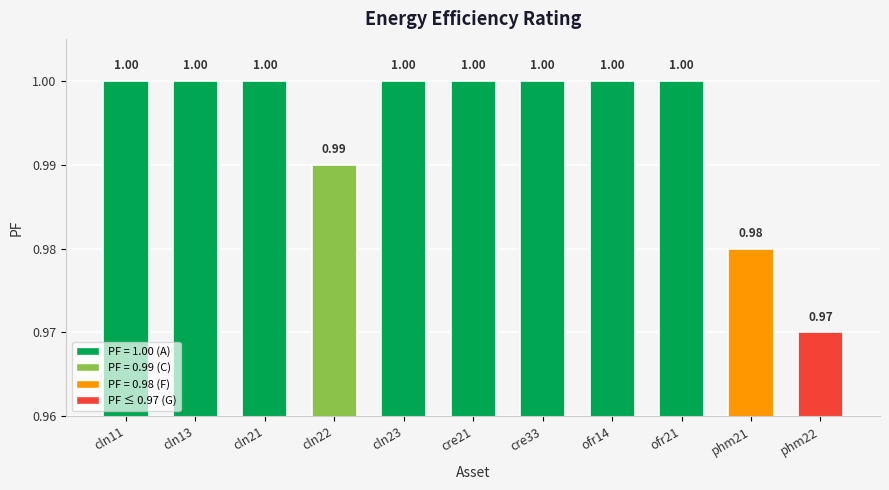

The chart shows a value of 1.0 at ofr14. True or false?

True